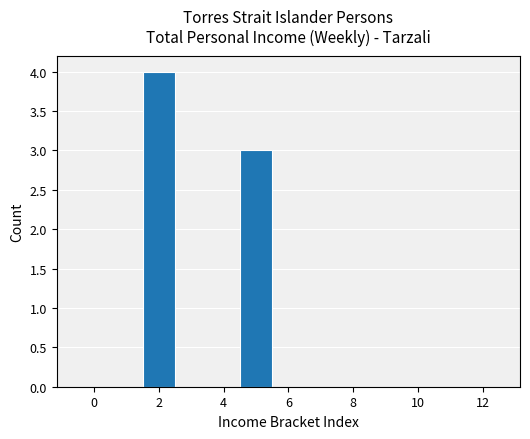

How tall is the bar that spans 4.5 to 5.5 on the x-axis? Neither the bar edges nor the heights are printed on the chart, so give them approximately, as read against the axes.

3